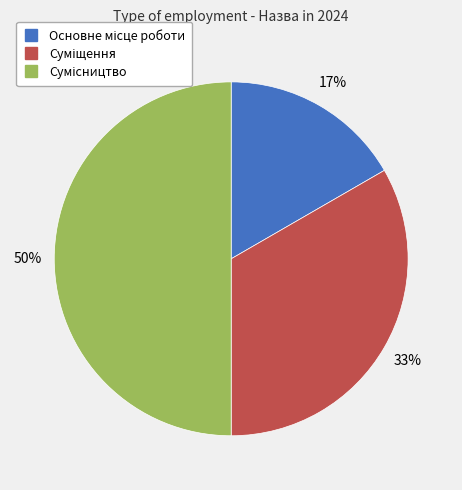

To the nearest percent, what is the difference between the largest and smallest slice percentages?

33%